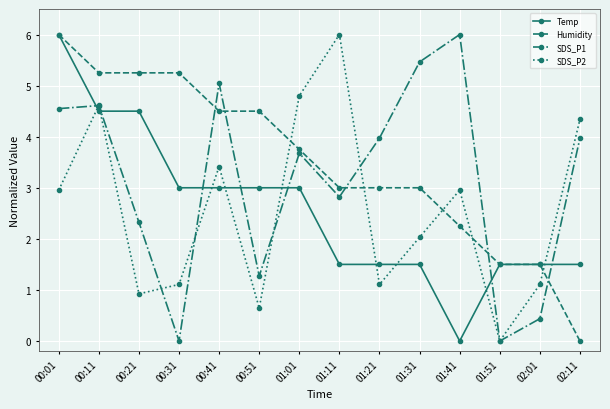

How many positive values does the SDS_P2 series have?

13